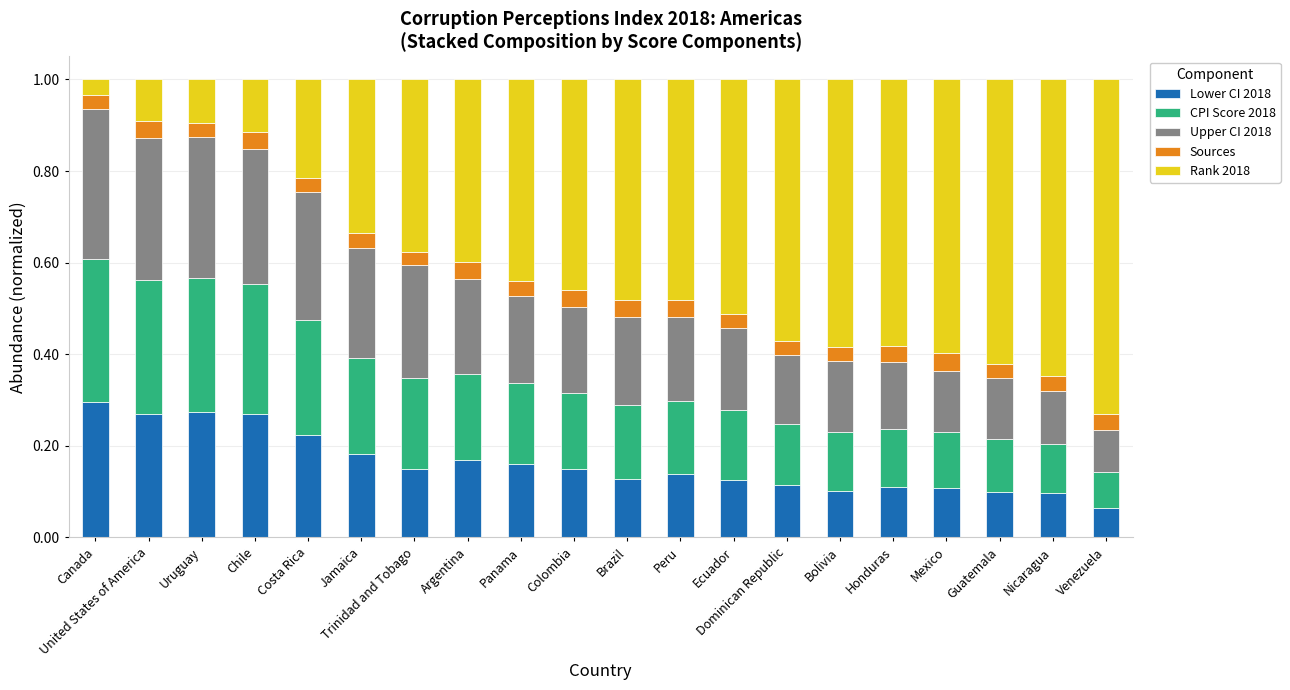

The value of Lower CI 2018 at United States of America is 0.1. True or false?

False